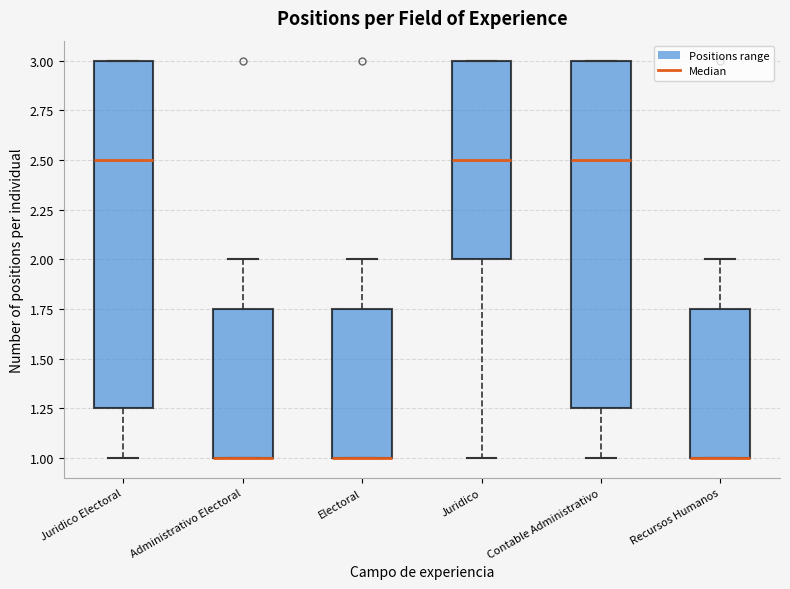

Reading left to right, transcribe this box plot: for each box, give where its median line is, the range the box spans, and where its two whiskers end, as read against the y-axis. The values are not printed on the chart, so give them approximately, as read against the axis.

Juridico Electoral: median 2.50, box 1.25 to 3.00, whiskers 1.00 to 3.00
Administrativo Electoral: median 1.00 (drawn on the box's lower edge), box 1.00 to 1.75, whiskers 1.00 to 2.00
Electoral: median 1.00 (drawn on the box's lower edge), box 1.00 to 1.75, whiskers 1.00 to 2.00
Juridico: median 2.50, box 2.00 to 3.00, whiskers 1.00 to 3.00
Contable Administrativo: median 2.50, box 1.25 to 3.00, whiskers 1.00 to 3.00
Recursos Humanos: median 1.00 (drawn on the box's lower edge), box 1.00 to 1.75, whiskers 1.00 to 2.00